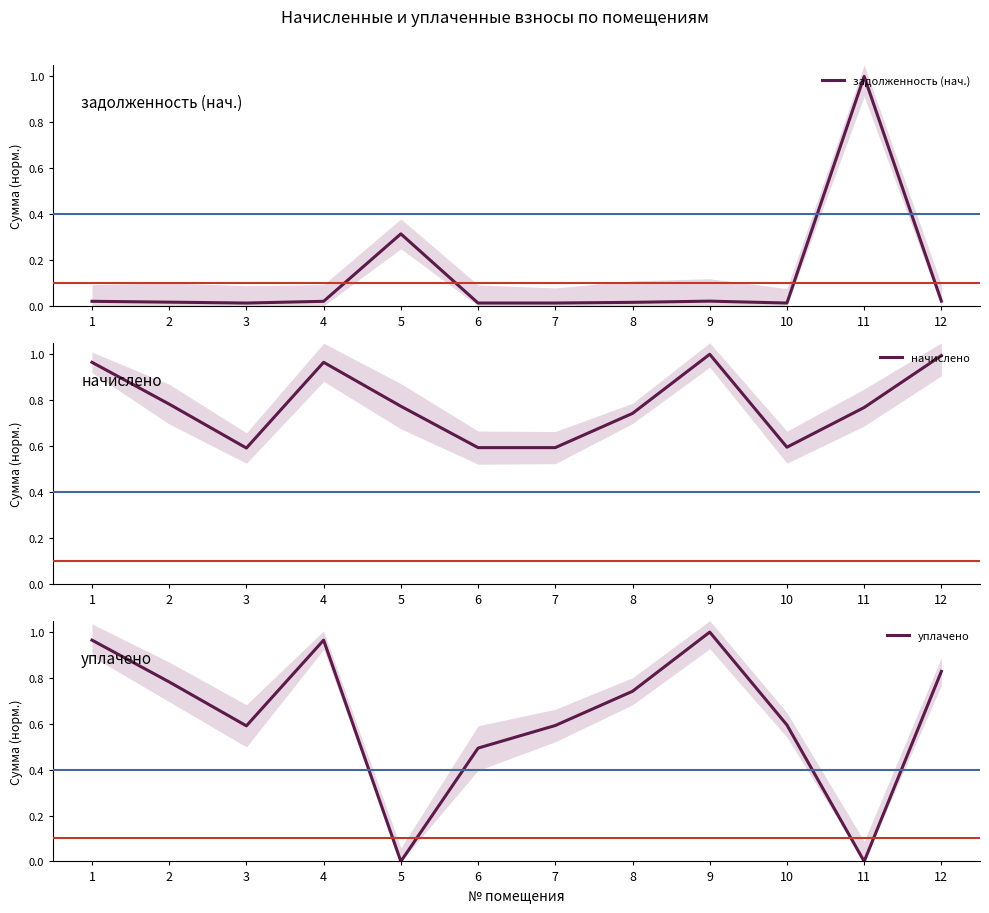

List the series in order of their overall mean, lowest first.

задолженность (нач.), уплачено, начислено